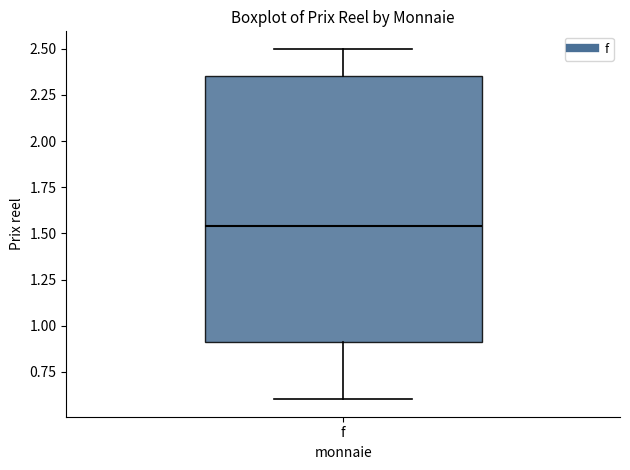

Where is the lower edge of the box for f on the y-axis? The values are not printed on the chart, so give them approximately, as read against the axis.

0.90